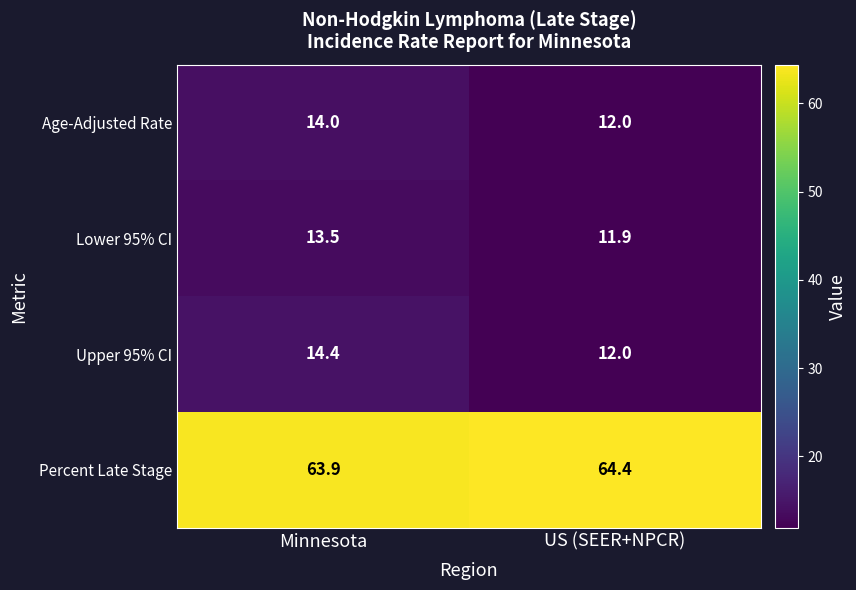

Rank the series by their maximum value, from lowest to highest.

Lower 95% CI, Age-Adjusted Rate, Upper 95% CI, Percent Late Stage